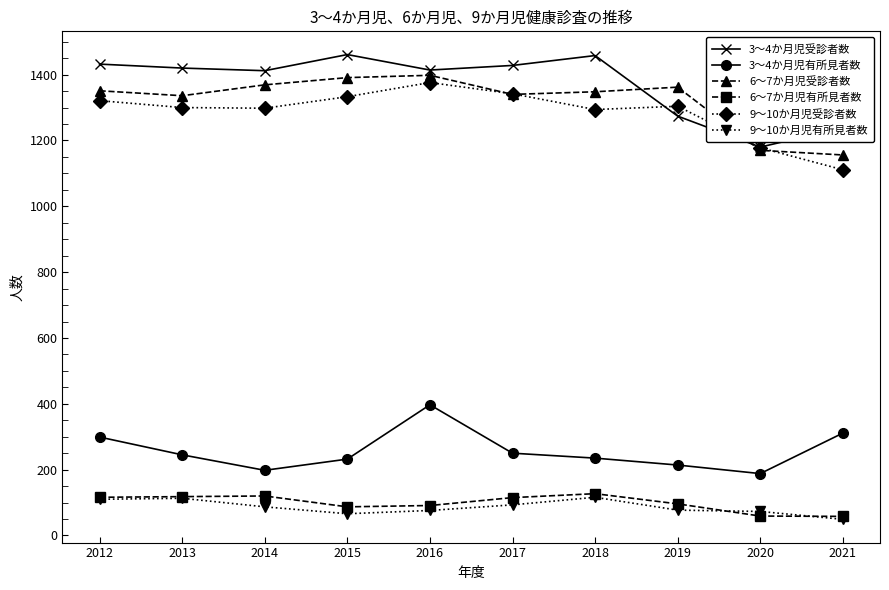

Is it true that 9〜10か月児有所見者数 equals 113 at 2013?

True